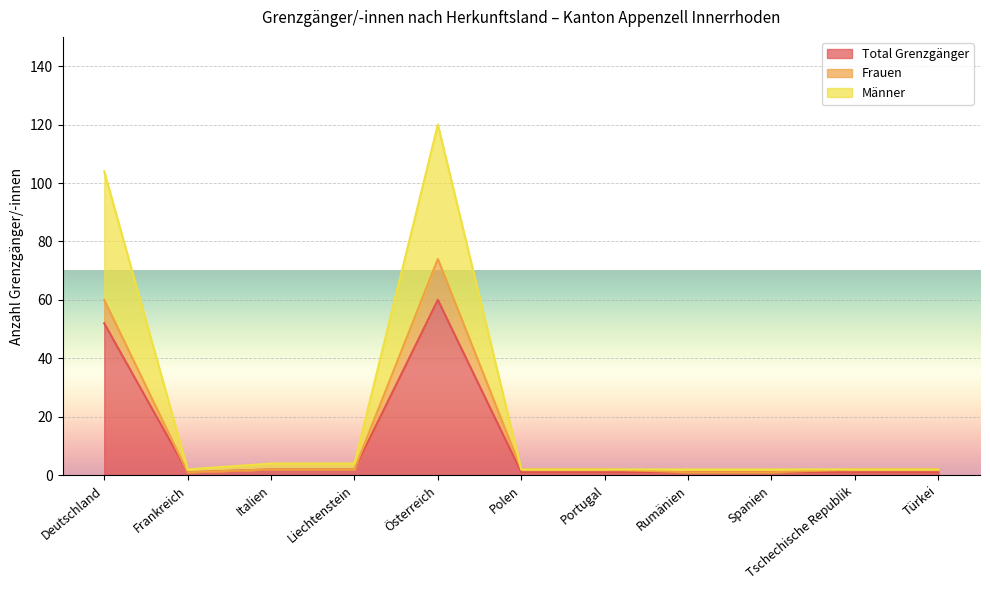

Is the value of Total Grenzgänger at Frankreich greater than the value of Männer at Tschechische Republik?

No